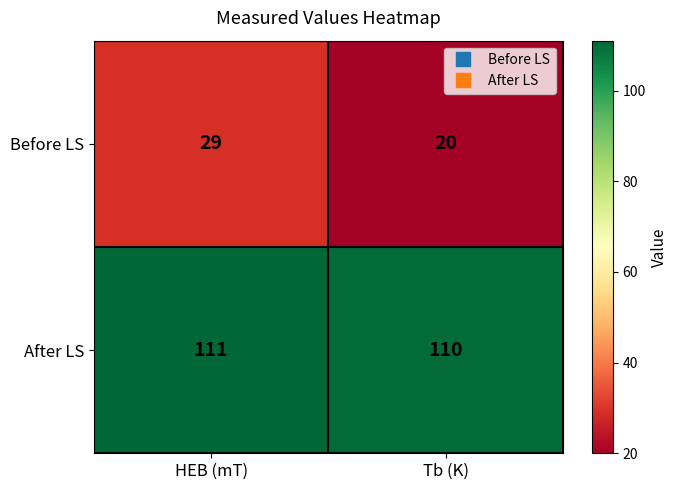

Where is Before LS nearest to the value 24?

Tb (K)